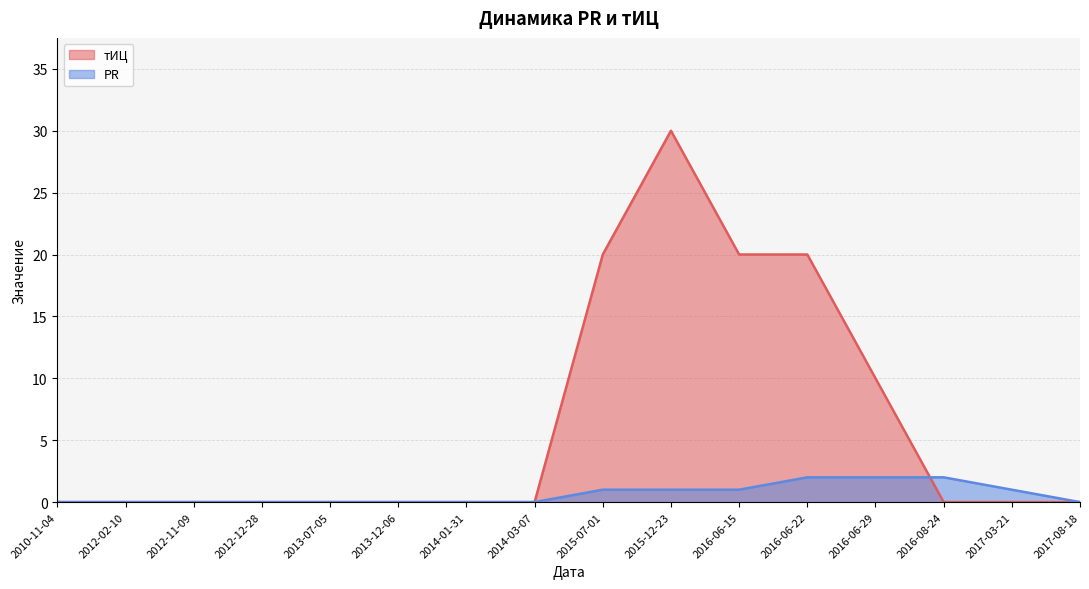

True or false: тИЦ has a value of 30 at 2015-12-23.

True